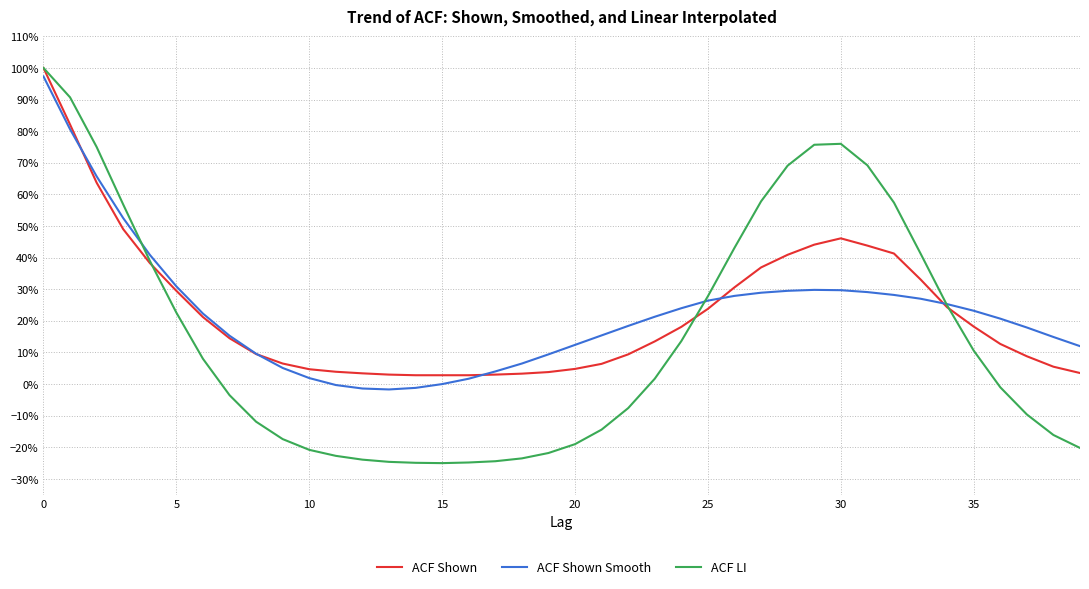

What are all the series names shown in the legend?

ACF Shown, ACF Shown Smooth, ACF LI